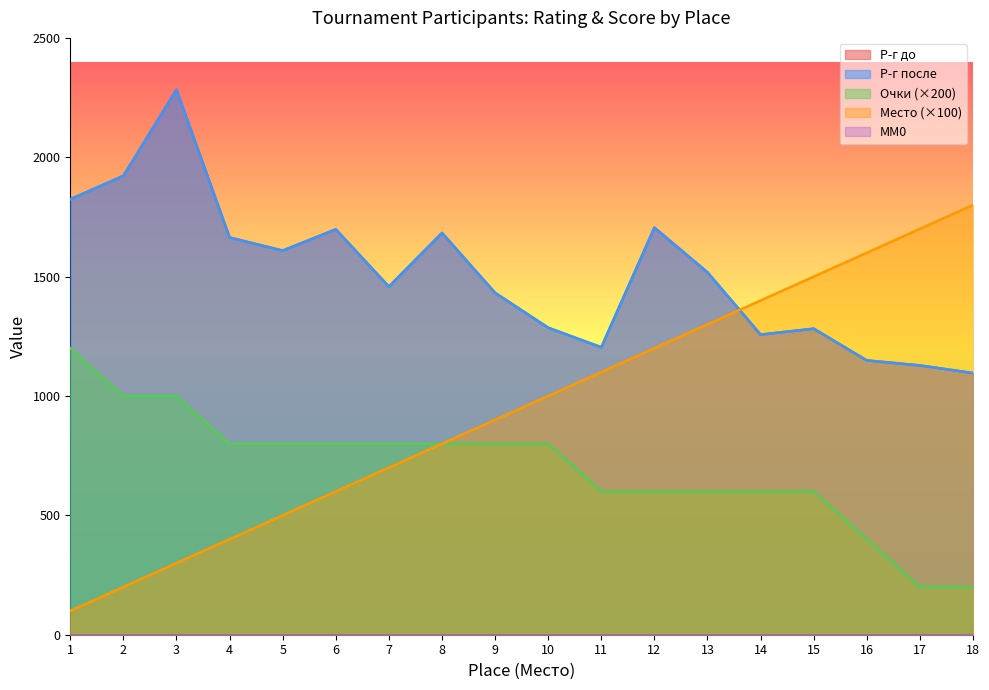

How many lines are shown in the chart?

5